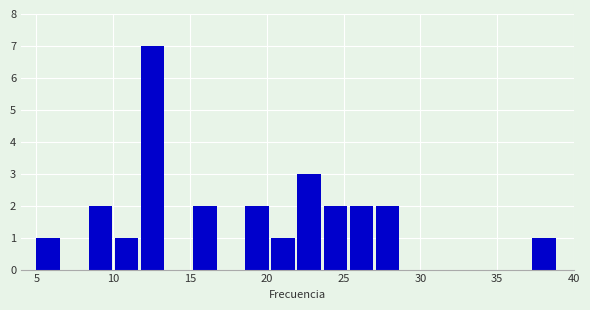

Around what value on the x-axis is the tallest bar? Give the approximate position of its centre, as read against the axis.

12.5